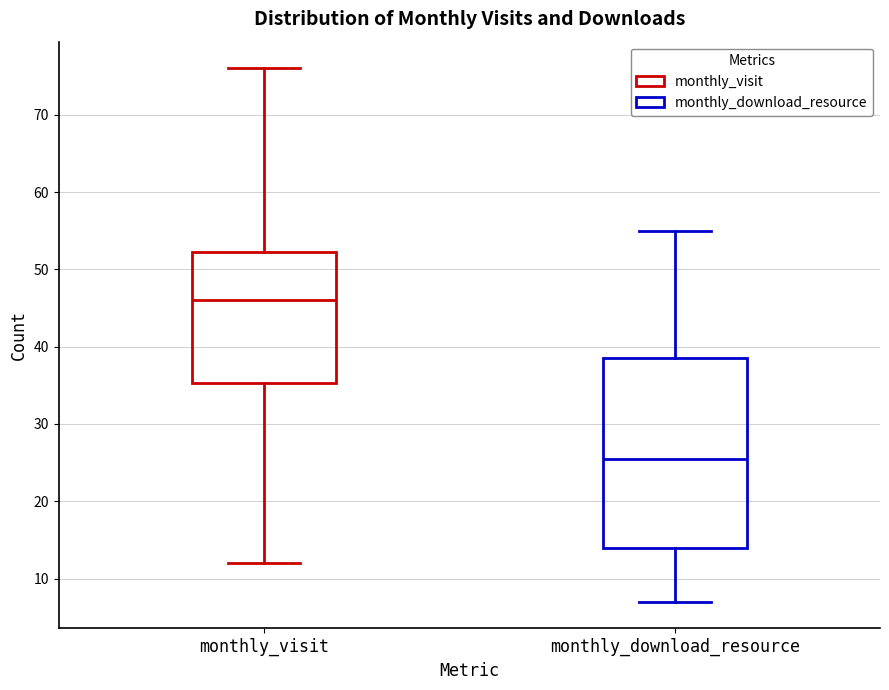

Which box has the lowest median line?

monthly_download_resource